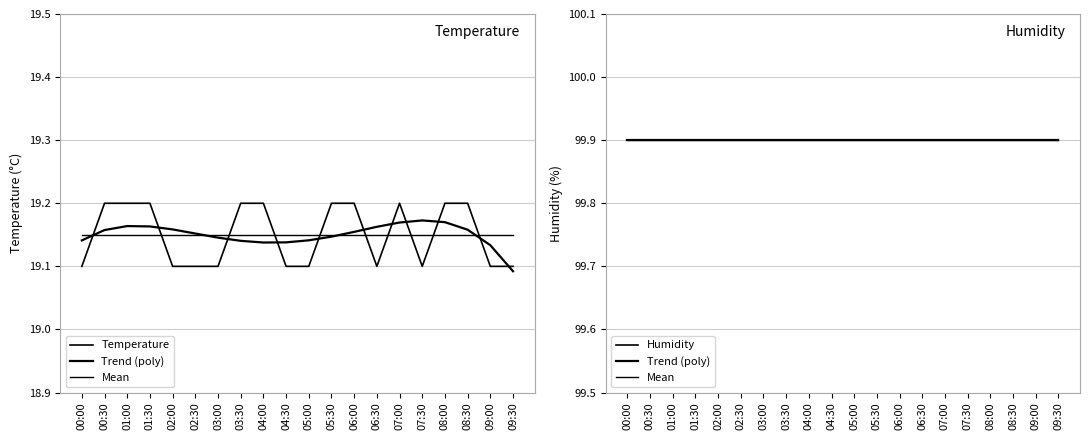

What is the difference between the maximum and minimum values in the Temperature series?

0.1